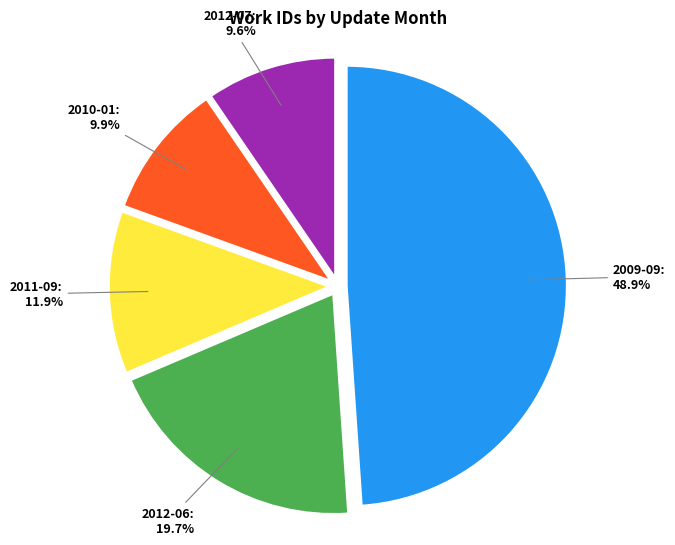

Is there any slice that represents more than half of the pie?

No